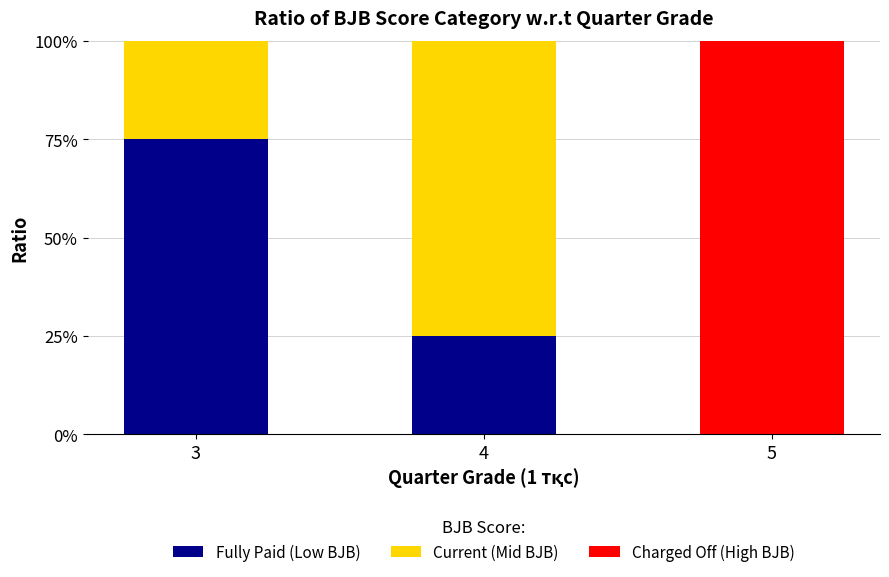

What is the total value across all series at 4?

100